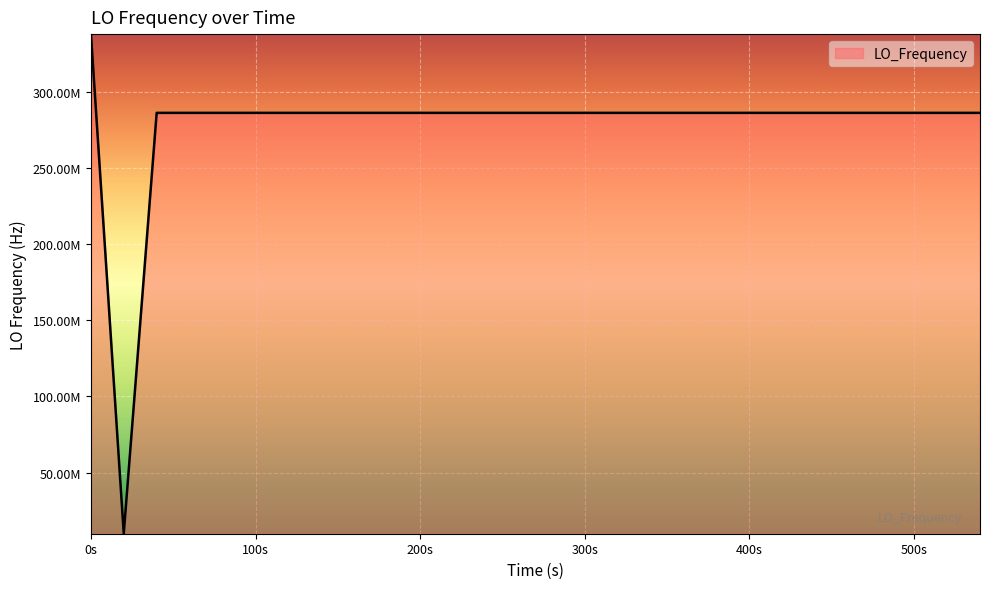

Is this an area chart (filled region under the line)?

Yes